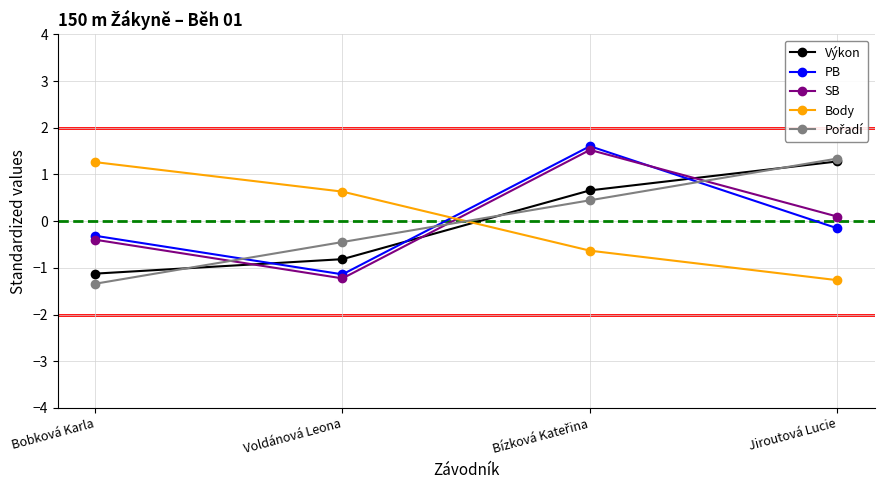

The Výkon series shows 1.8 at Jiroutová Lucie. True or false?

False